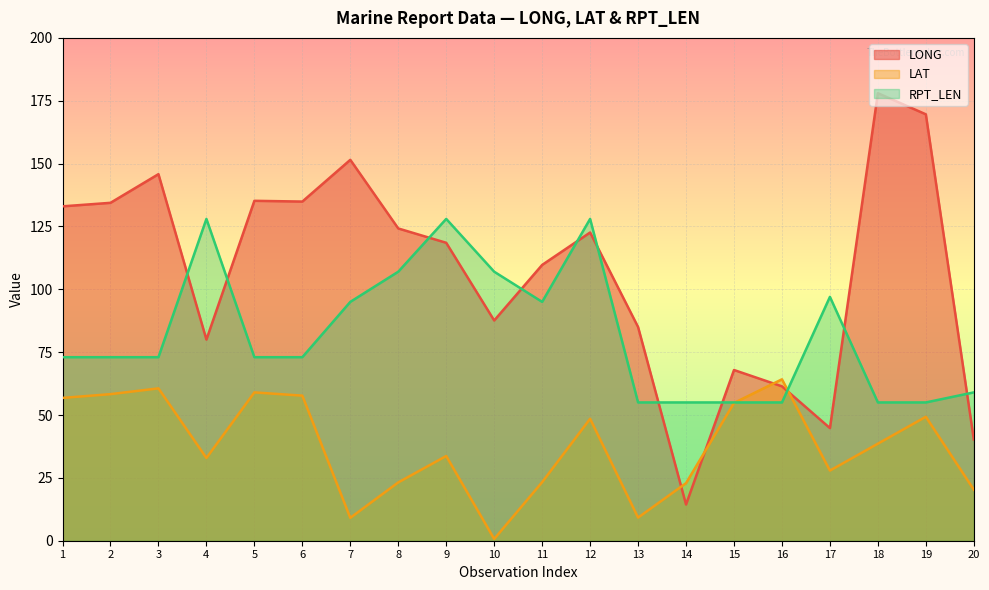

Is it true that LONG equals 135.2 at 5?

True